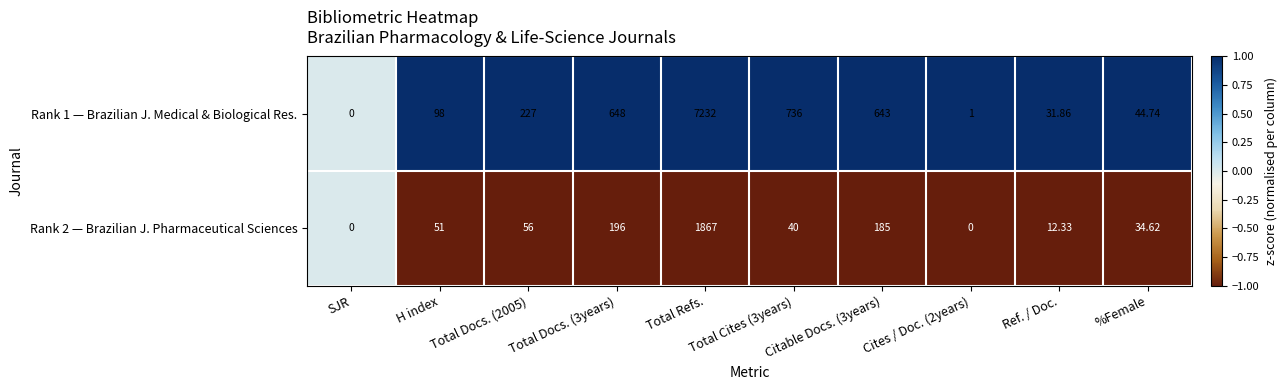

At which category is the sum across all series the highest?

Total Refs.